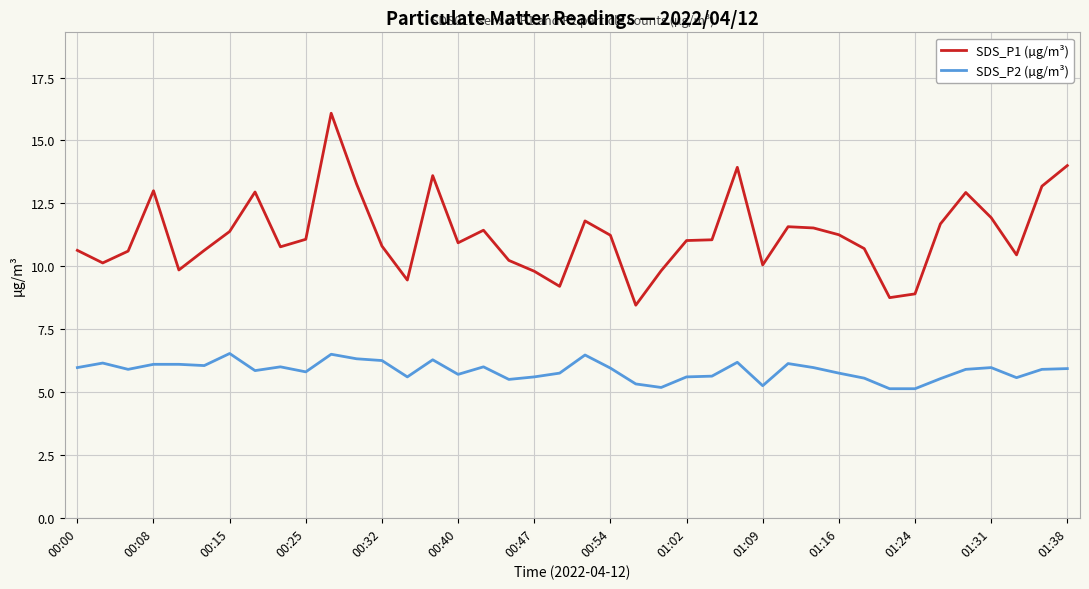

True or false: SDS_P2 (µg/m³) and SDS_P1 (µg/m³) intersect in this chart.

False